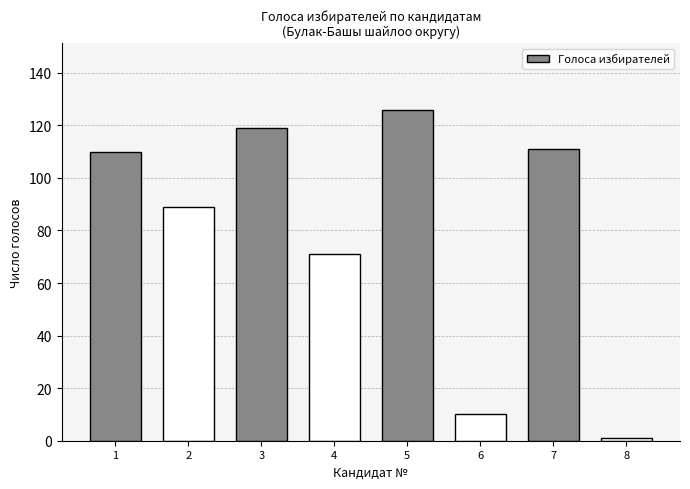

Reading left to right, extract all data points from this chart.

1=110	2=89	3=119	4=71	5=126	6=10	7=111	8=1